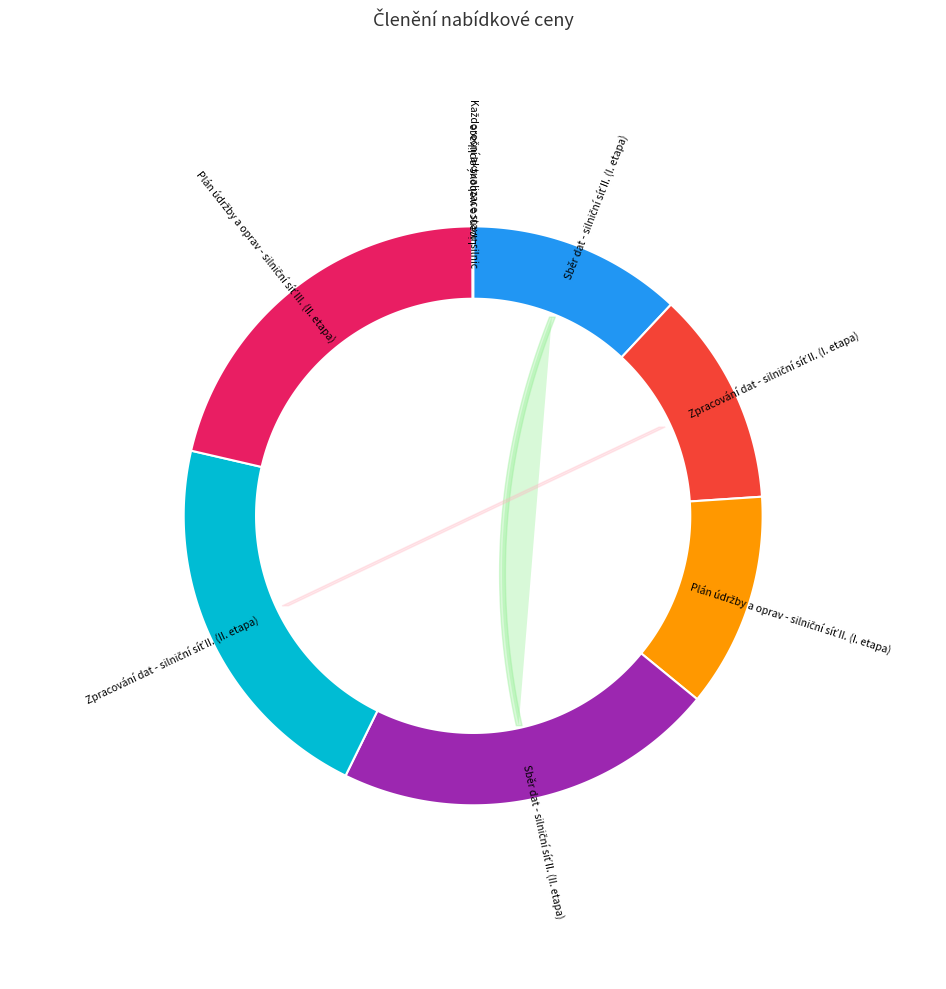

Is Každoroční aktualizace stavu silnic the majority of the pie?

No